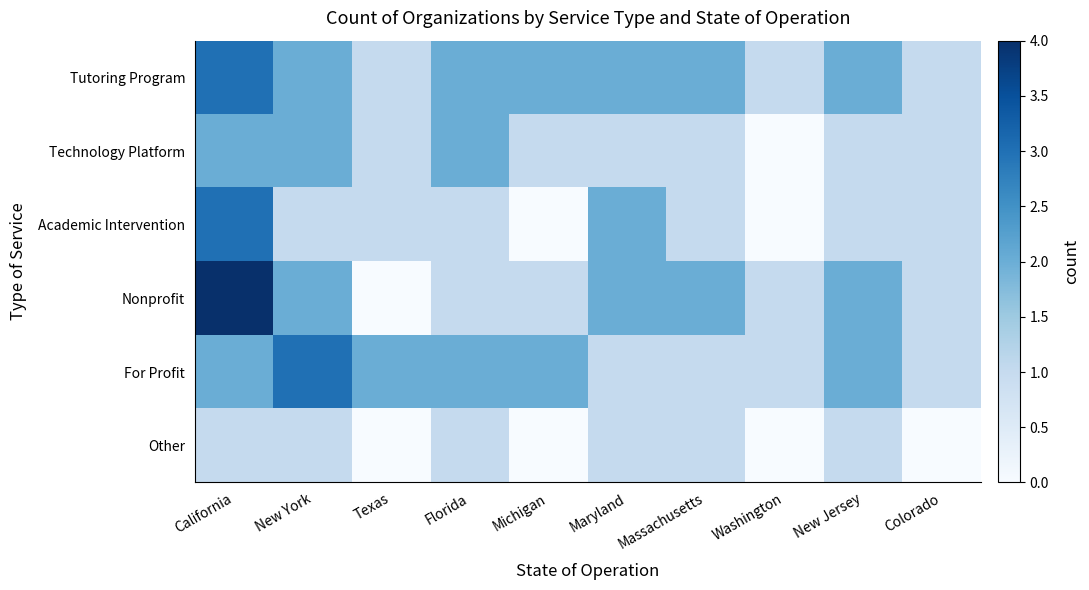

Reading right to left, list all the values displayed in this chart.

Tutoring Program: Colorado=1	New Jersey=2	Washington=1	Massachusetts=2	Maryland=2	Michigan=2	Florida=2	Texas=1	New York=2	California=3
Technology Platform: Colorado=1	New Jersey=1	Washington=0	Massachusetts=1	Maryland=1	Michigan=1	Florida=2	Texas=1	New York=2	California=2
Academic Intervention: Colorado=1	New Jersey=1	Washington=0	Massachusetts=1	Maryland=2	Michigan=0	Florida=1	Texas=1	New York=1	California=3
Nonprofit: Colorado=1	New Jersey=2	Washington=1	Massachusetts=2	Maryland=2	Michigan=1	Florida=1	Texas=0	New York=2	California=4
For Profit: Colorado=1	New Jersey=2	Washington=1	Massachusetts=1	Maryland=1	Michigan=2	Florida=2	Texas=2	New York=3	California=2
Other: Colorado=0	New Jersey=1	Washington=0	Massachusetts=1	Maryland=1	Michigan=0	Florida=1	Texas=0	New York=1	California=1